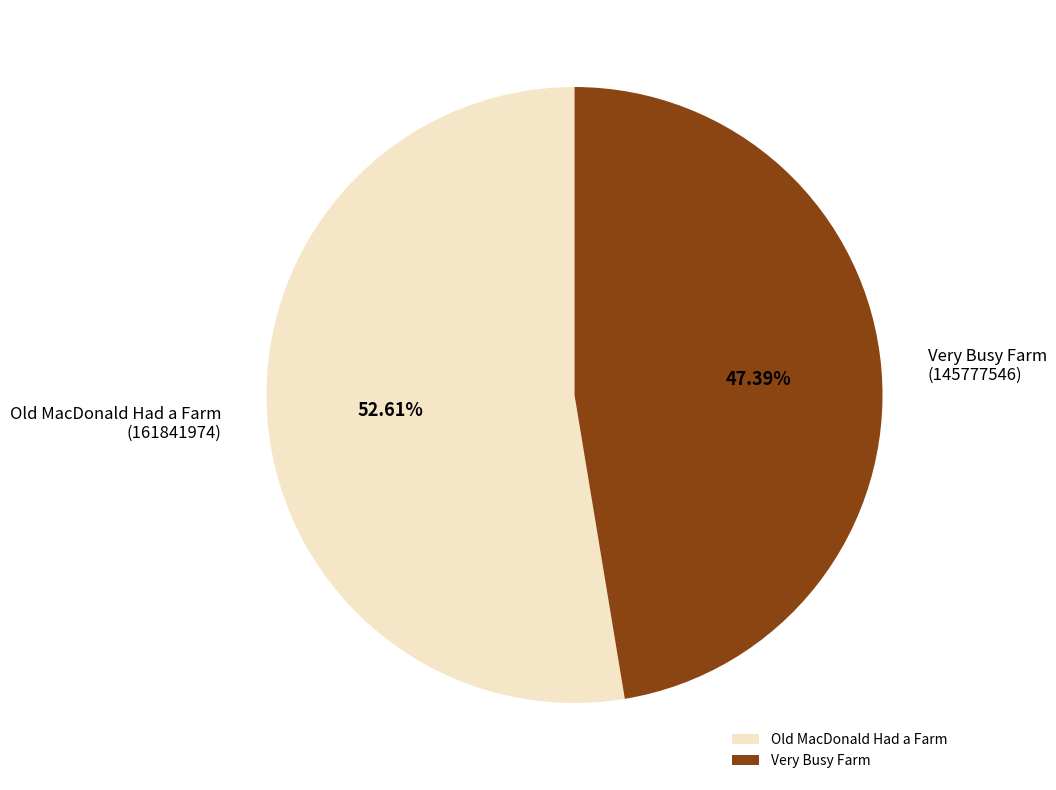

Count the number of slices in the pie.

2